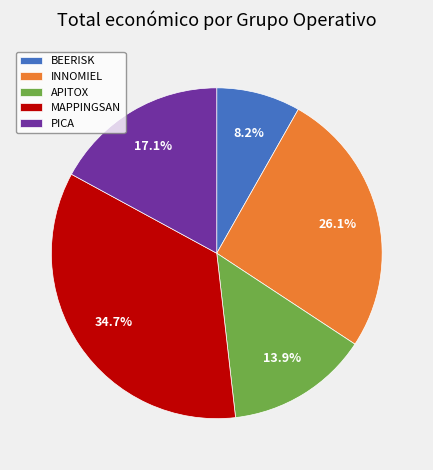

To the nearest percent, what percentage of the pie is BEERISK?

8%